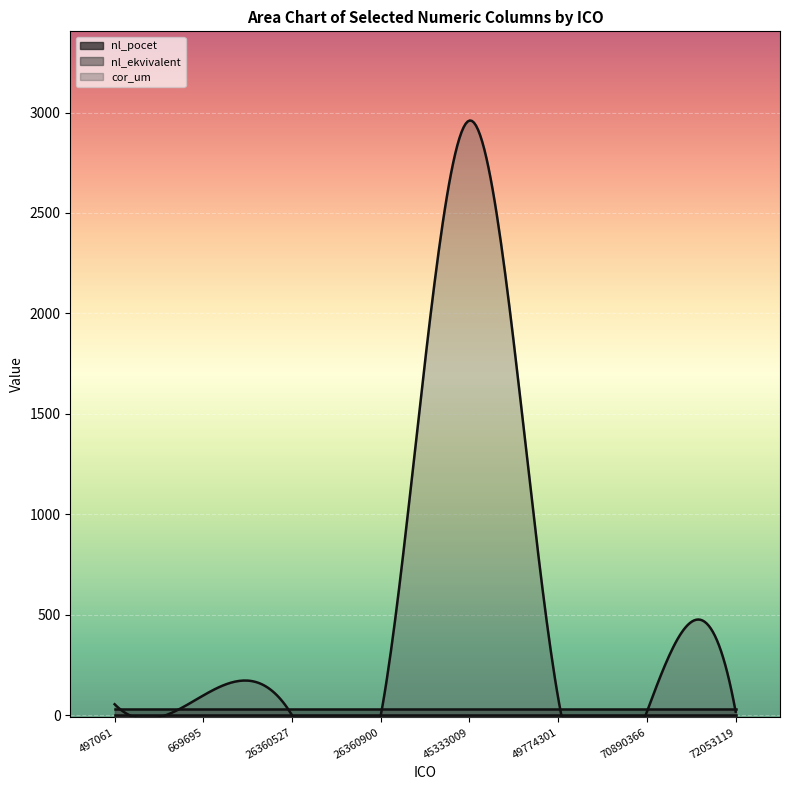

How many data points does each series have?

8